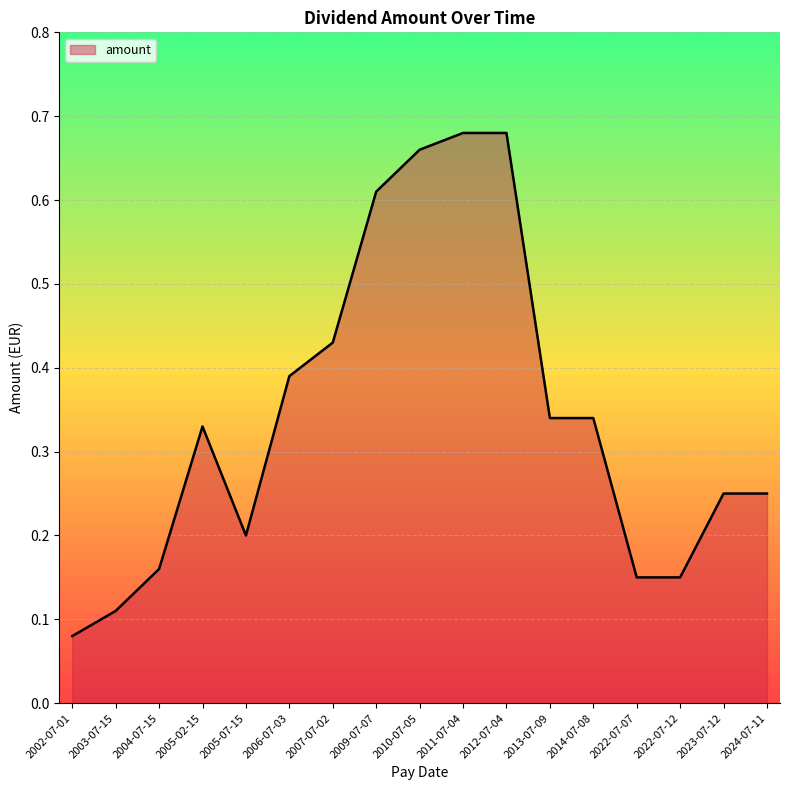

What position from the right is 2022-07-07?

4